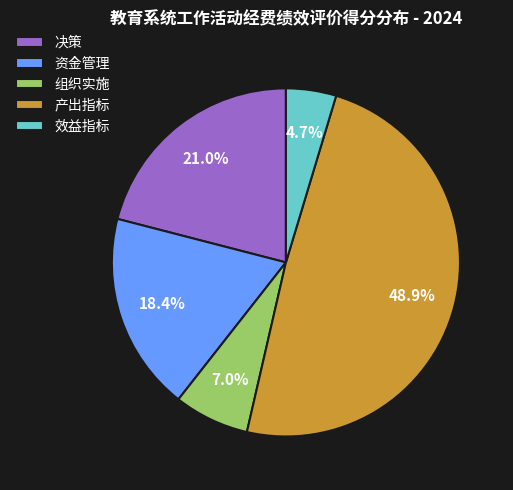

Is there any slice that represents more than half of the pie?

No